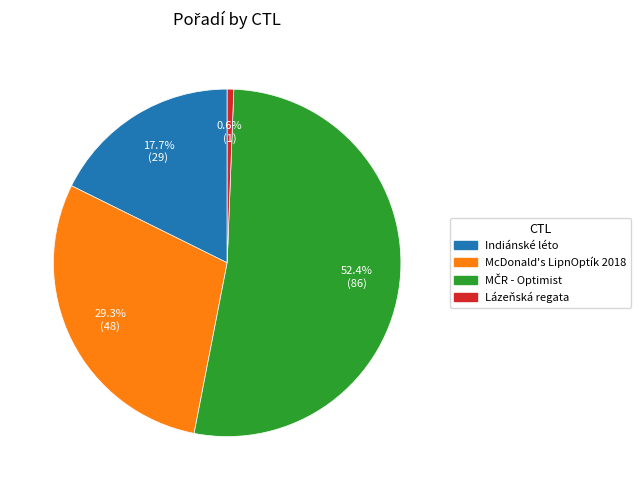

Does any single category account for the majority?

Yes